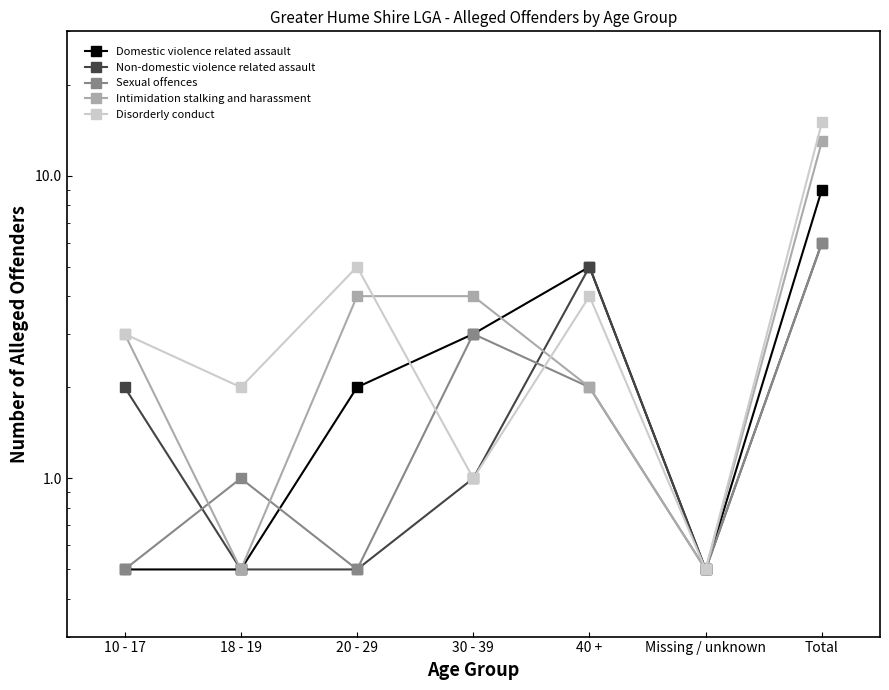

True or false: Disorderly conduct and Non-domestic violence related assault cross at least once.

False